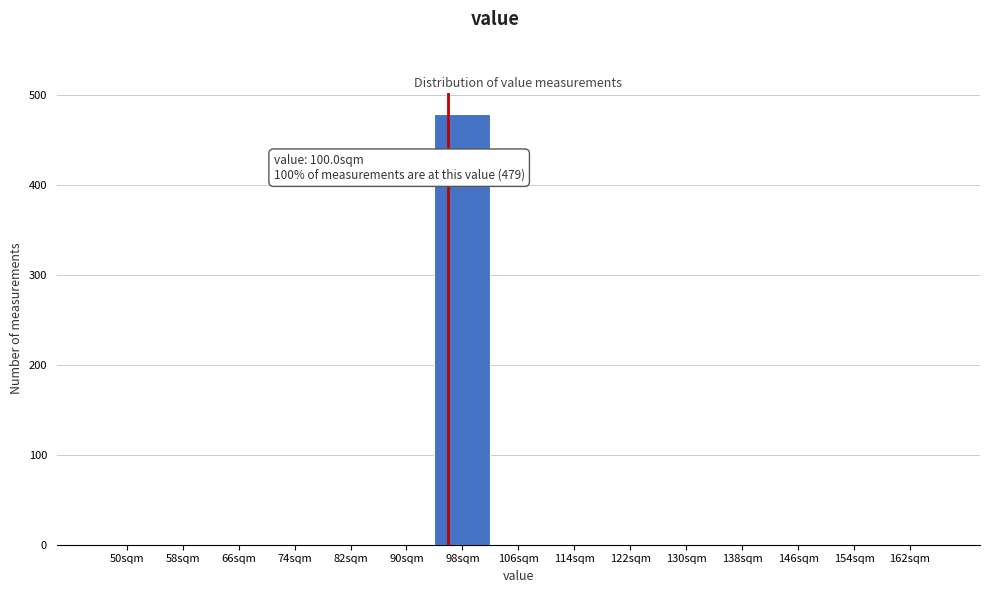

Reading right to left, transcribe all the data shown in this chart.

162sqm=0	154sqm=0	146sqm=0	138sqm=0	130sqm=0	122sqm=0	114sqm=0	106sqm=0	98sqm=479	90sqm=0	82sqm=0	74sqm=0	66sqm=0	58sqm=0	50sqm=0